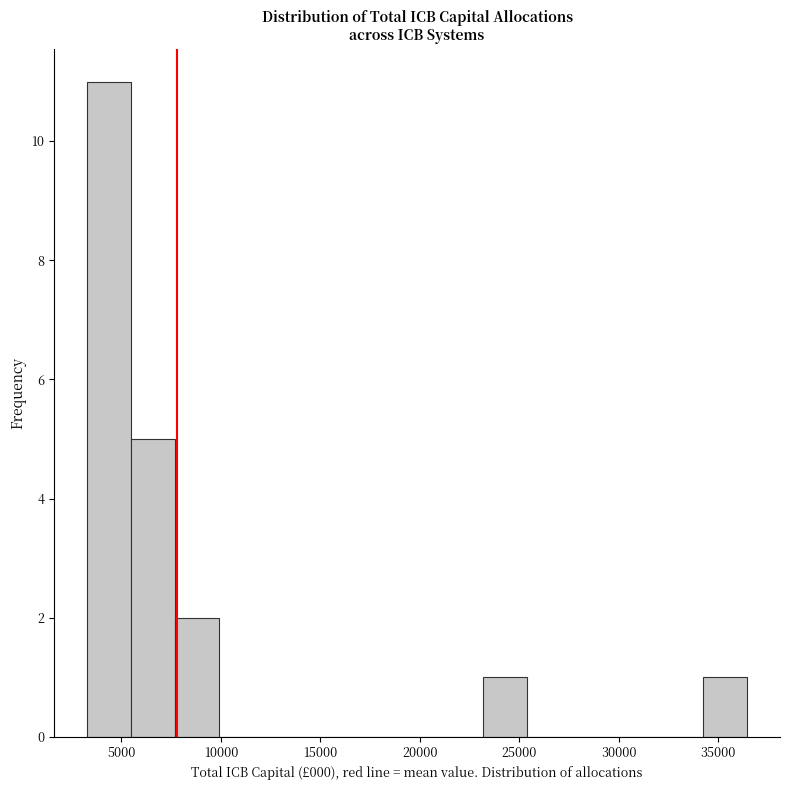

Over which range of the x-axis is the bar tallest?

3500 to 5500